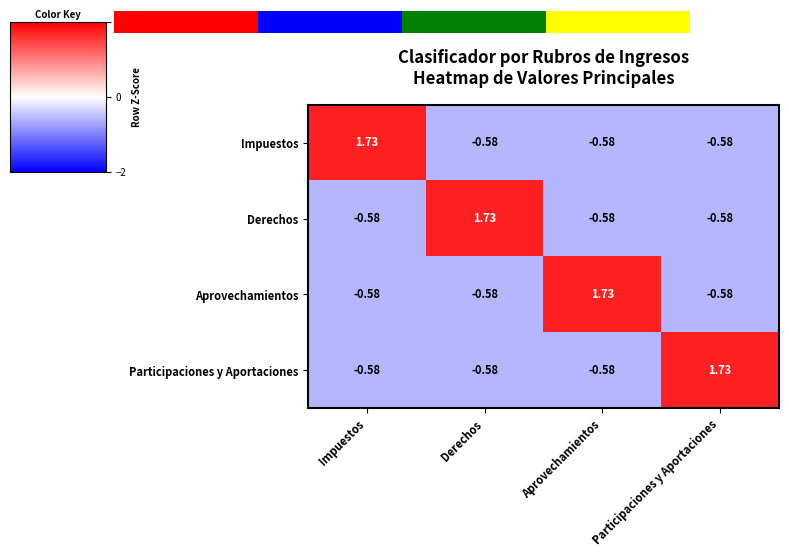

Reading left to right, extract all data points from this chart.

Impuestos: Impuestos=1.7	Derechos=-0.6	Aprovechamientos=-0.6	Participaciones y Aportaciones=-0.6
Derechos: Impuestos=-0.6	Derechos=1.7	Aprovechamientos=-0.6	Participaciones y Aportaciones=-0.6
Aprovechamientos: Impuestos=-0.6	Derechos=-0.6	Aprovechamientos=1.7	Participaciones y Aportaciones=-0.6
Participaciones y Aportaciones: Impuestos=-0.6	Derechos=-0.6	Aprovechamientos=-0.6	Participaciones y Aportaciones=1.7